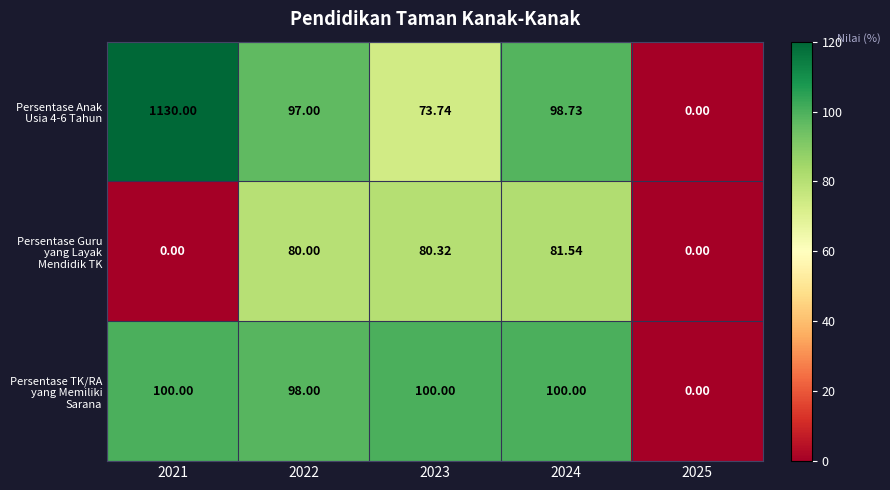

Between 2023 and 2025, which series saw the biggest shift?

Persentase TK/RA yang Memiliki Sarana